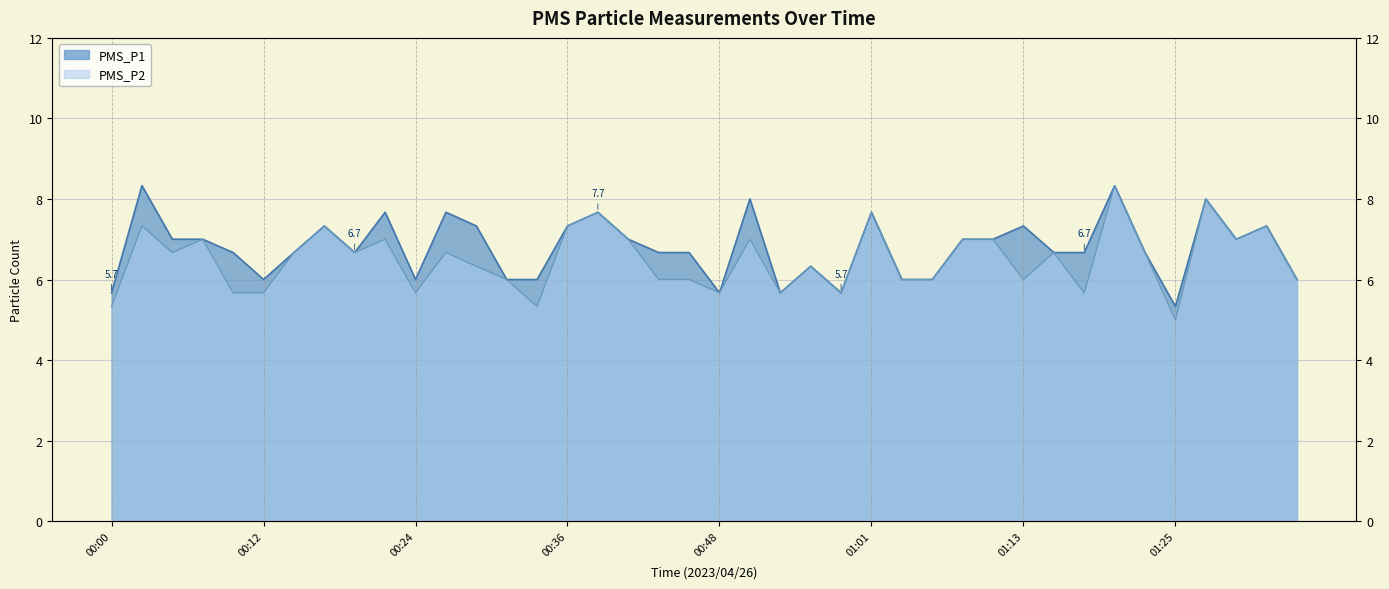

Where does the PMS_P2 series first go above 6?

00:02